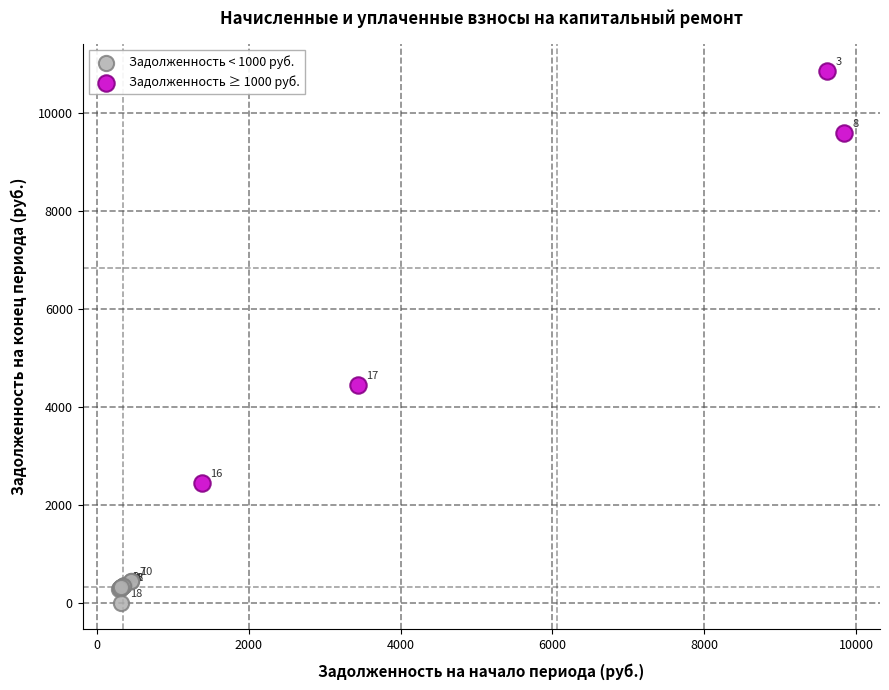

Which series contains the highest Y value?

Задолженность ≥ 1000 руб.